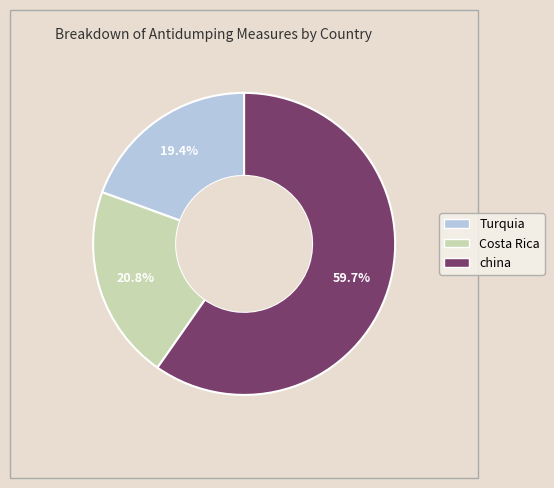

Does china account for over 50% of the chart?

Yes